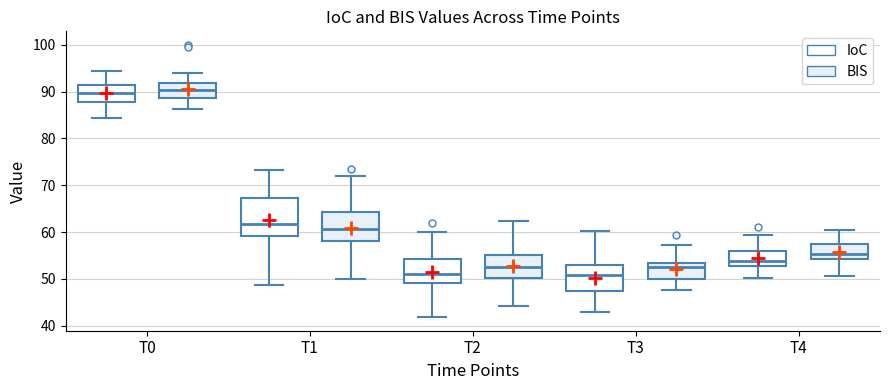

Comparing the boxes themselves (not the whiskers), which one is the tallest?

T1 (IoC)